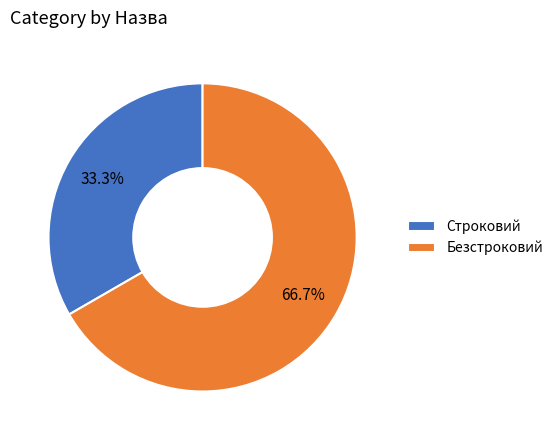

What percentage is the Безстроковий slice, to the nearest percent?

67%